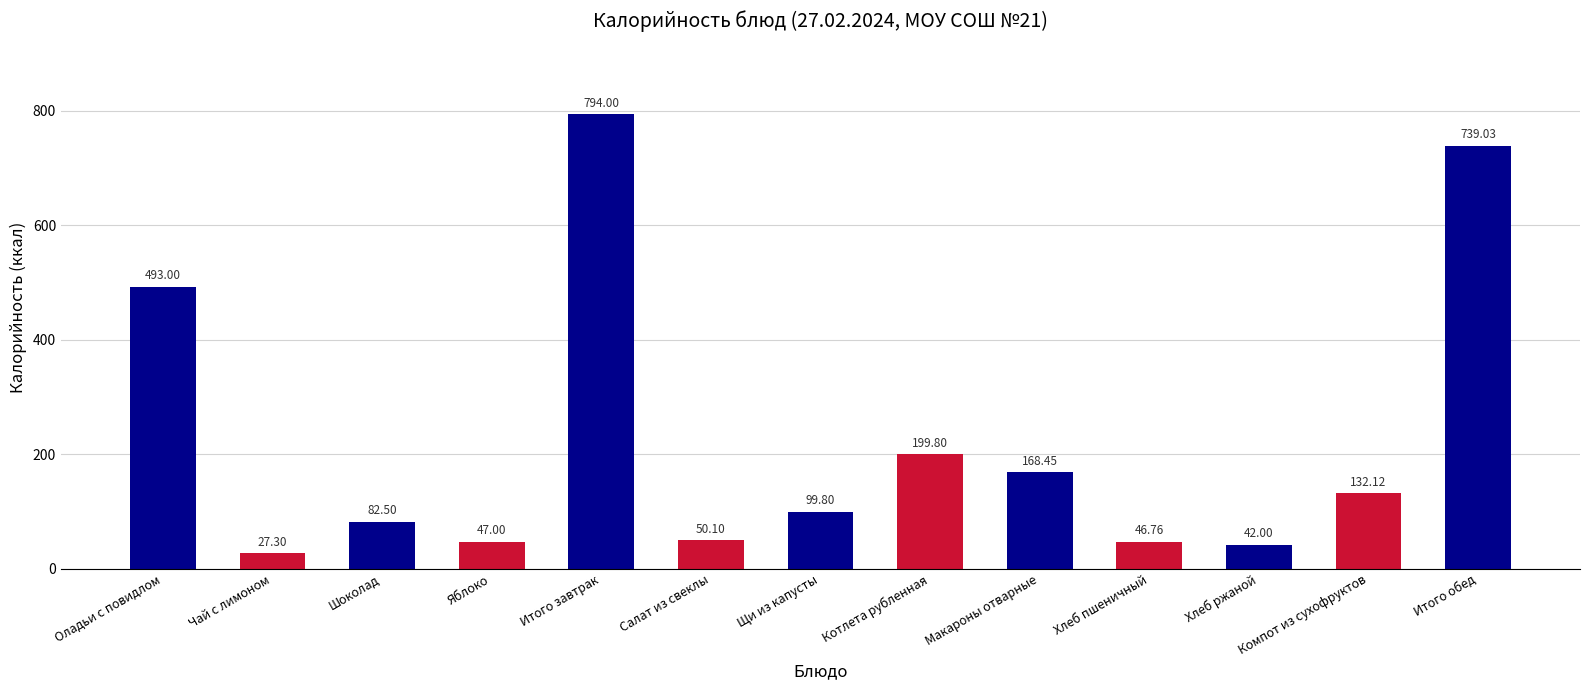

Are the bars horizontal?

No